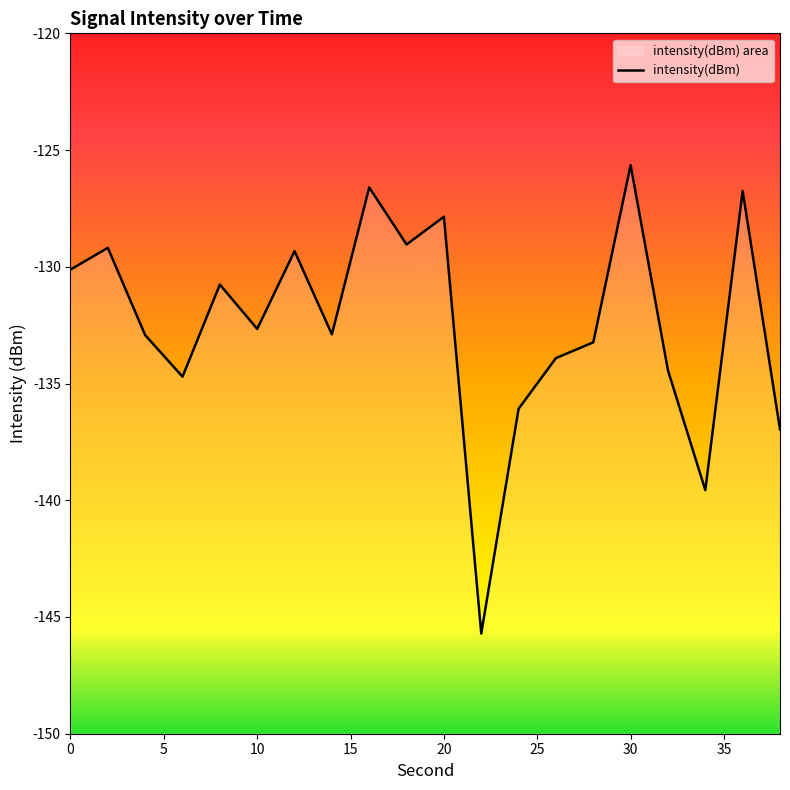

What is the difference between the values at 18 and 32?

5.4